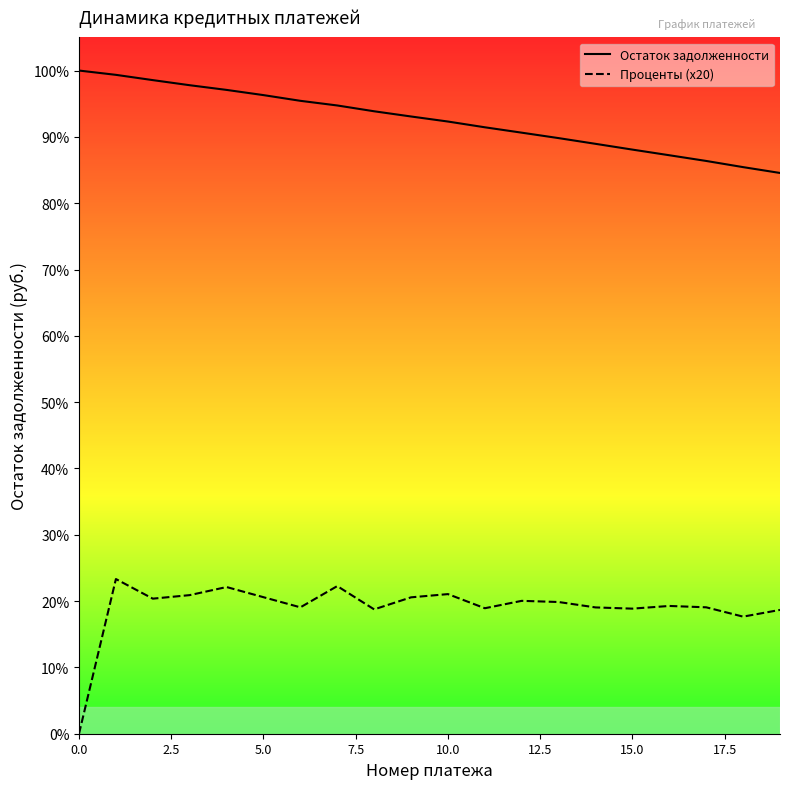

True or false: Остаток задолженности and Проценты (x20) intersect in this chart.

False